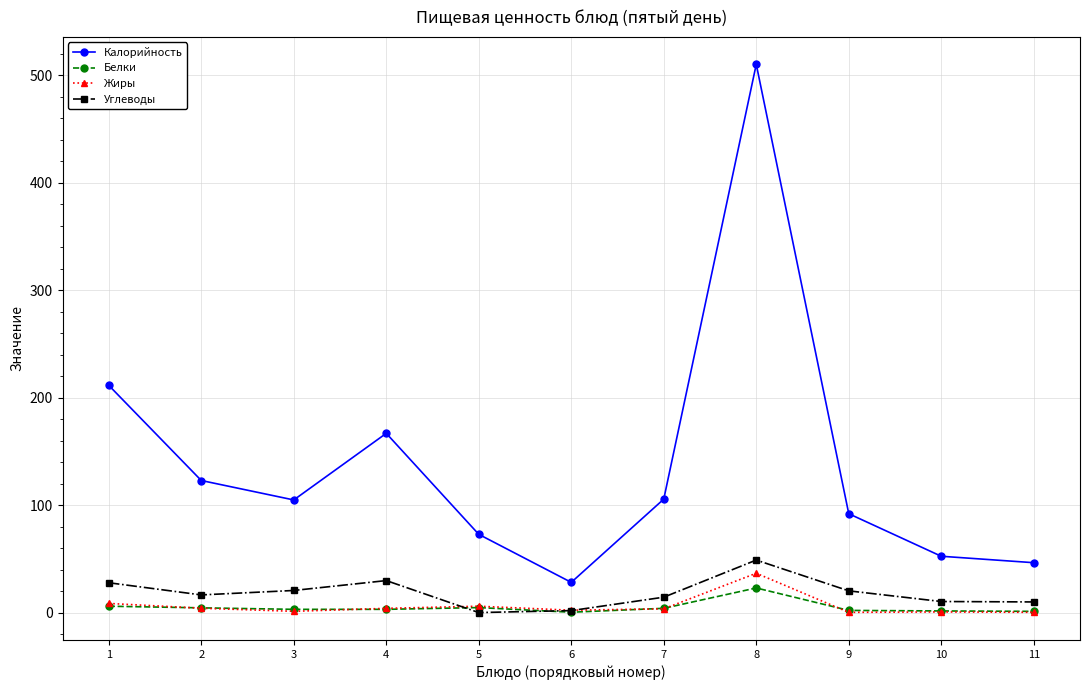

What is the sum of all Жиры values?

66.8